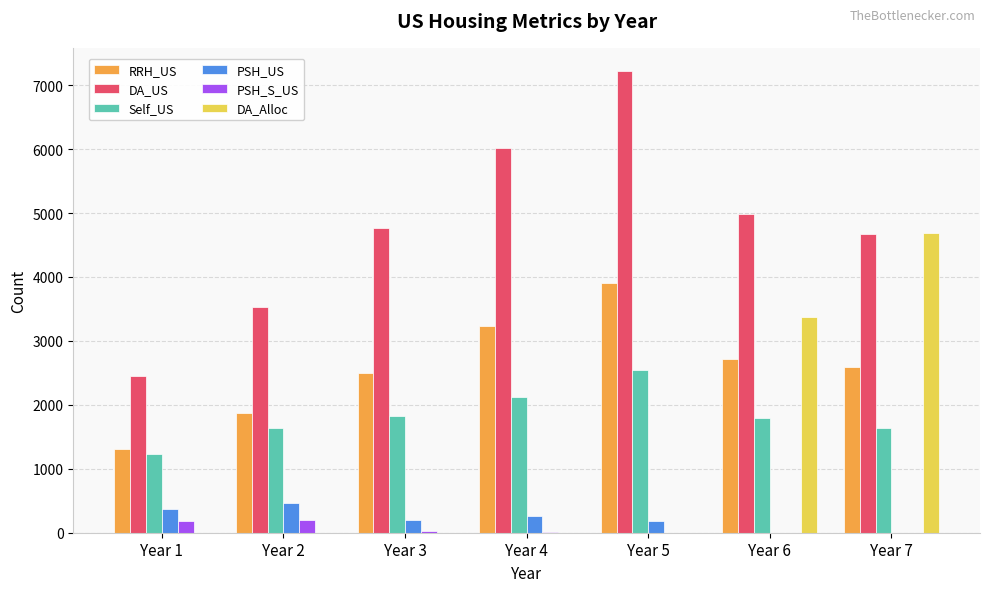

Are the bars grouped side by side (vs. stacked)?

Yes